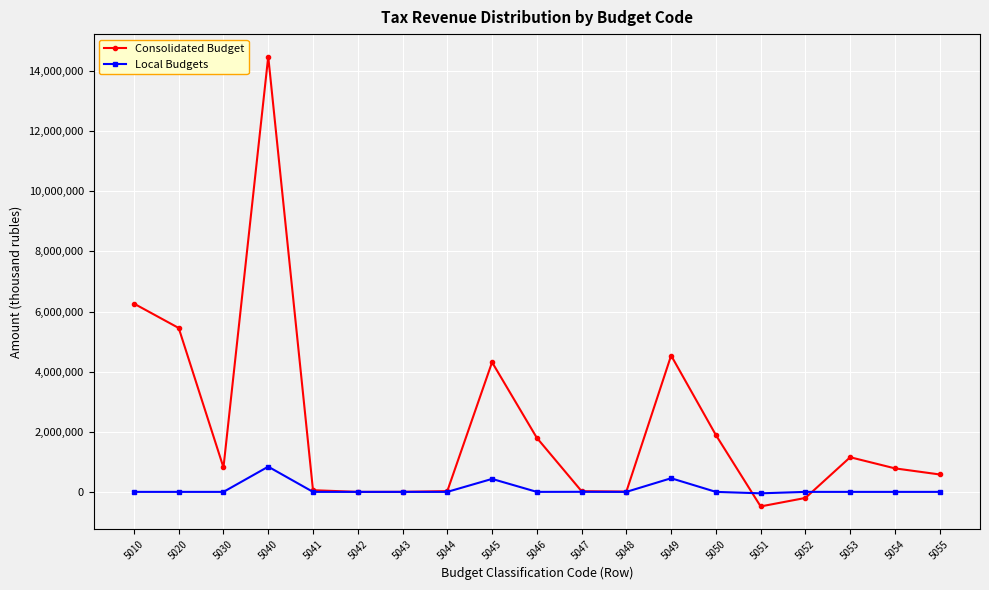

Rank the series at 5046 from highest to lowest value.

Consolidated Budget, Local Budgets